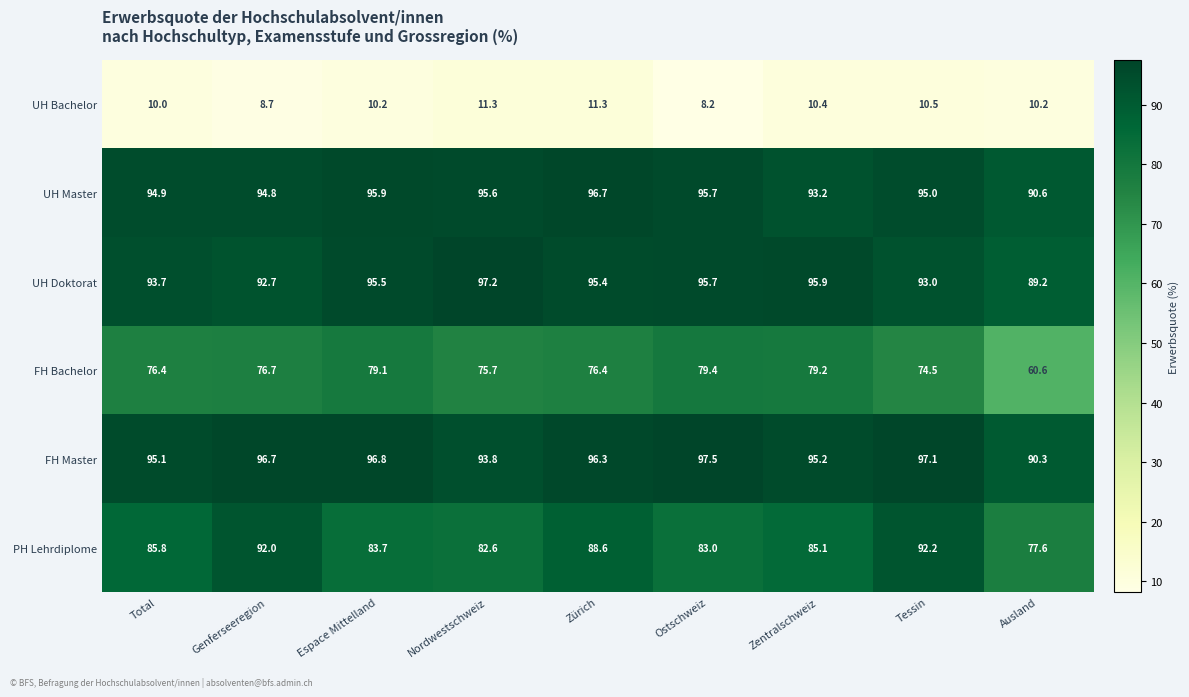

What is the spread (max minus min) of values at Total?

85.1